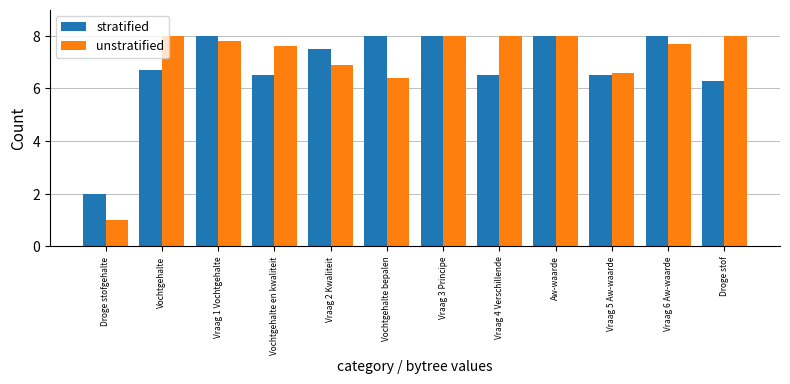

What is the difference between the maximum and second lowest values in the unstratified series?

1.6